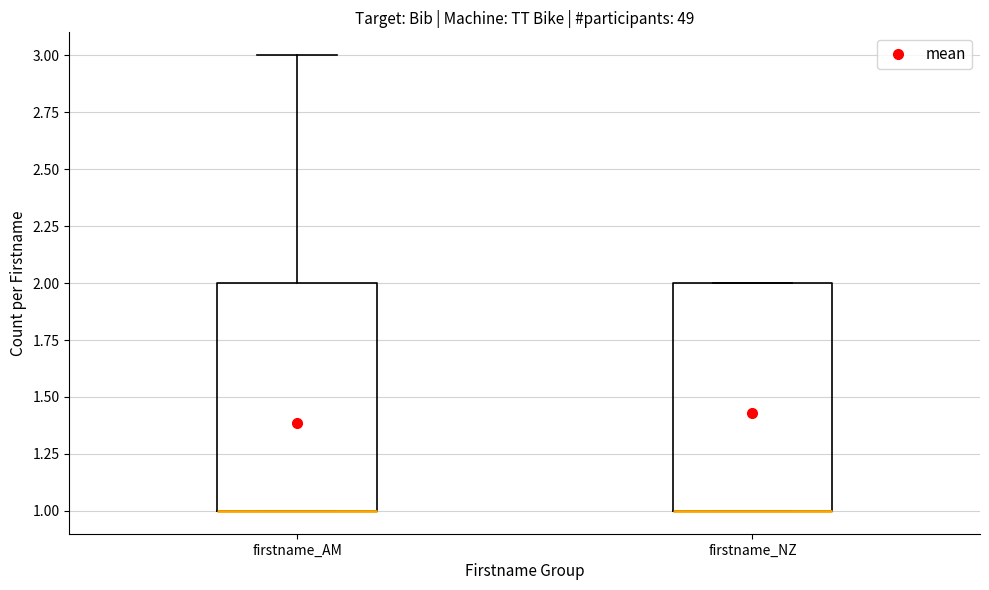

Reading left to right, read every box against the y-axis: the position of its median line, the range the box covers, and the ends of its whiskers. The values are not printed on the chart, so give them approximately, as read against the axis.

firstname_AM: median 1 (drawn on the box's lower edge), box 1 to 2, whiskers 1 to 3
firstname_NZ: median 1 (drawn on the box's lower edge), box 1 to 2, whiskers 1 to 2